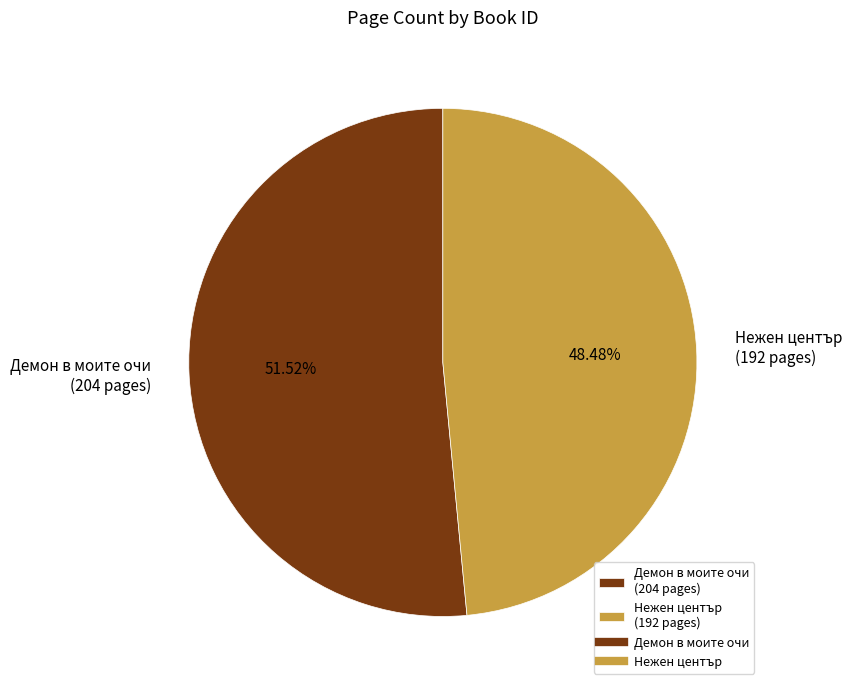

Is Демон в моите очи (204 pages) the majority of the pie?

Yes